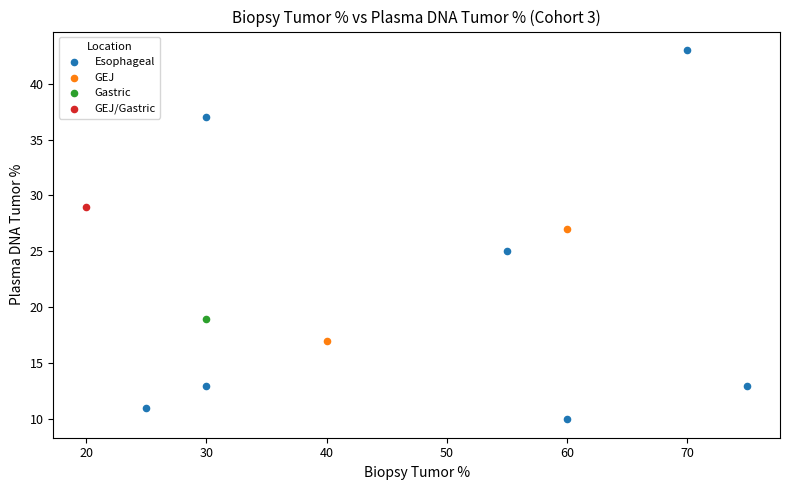

Which series reaches the maximum Y coordinate?

Esophageal